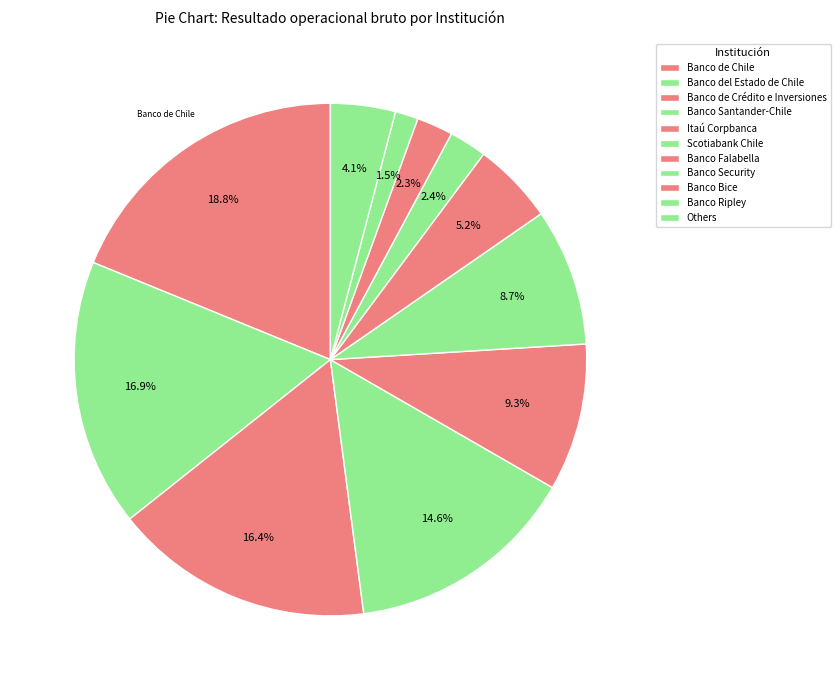

What percentage is NOT represented by Banco Bice?

97.7%